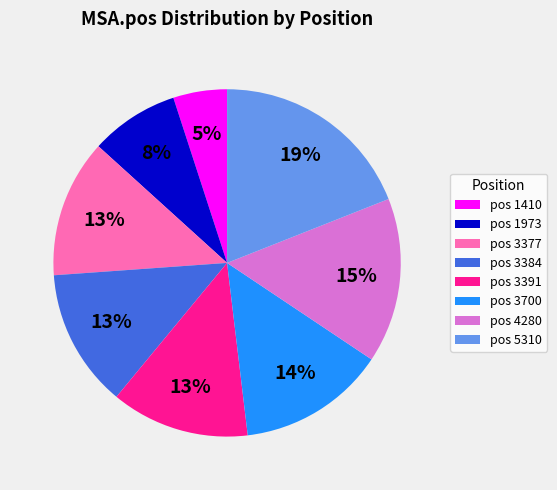

Is there a majority slice in this chart?

No